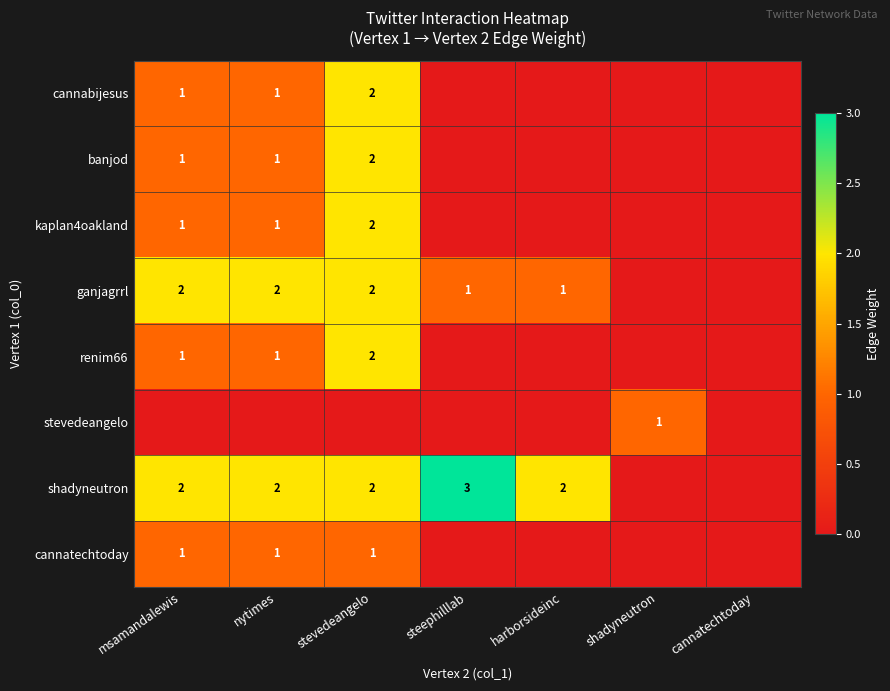

How many data points does each series have?

7